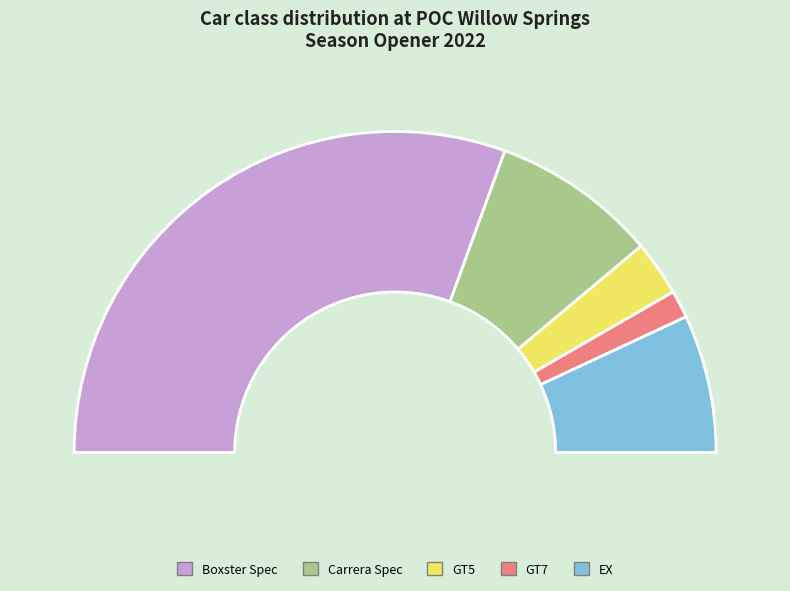

Which slice is the smallest?

GT7